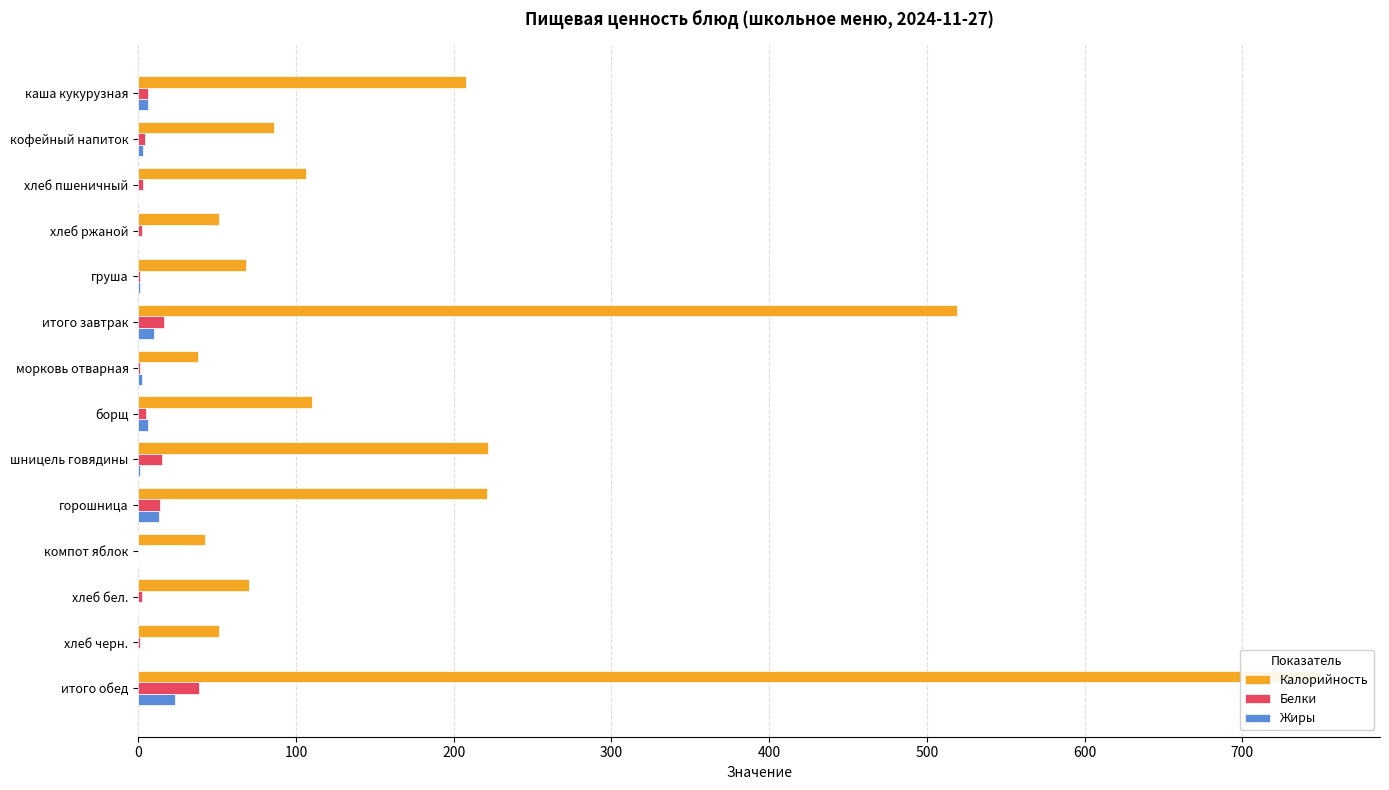

How many categories are shown in the chart?

14